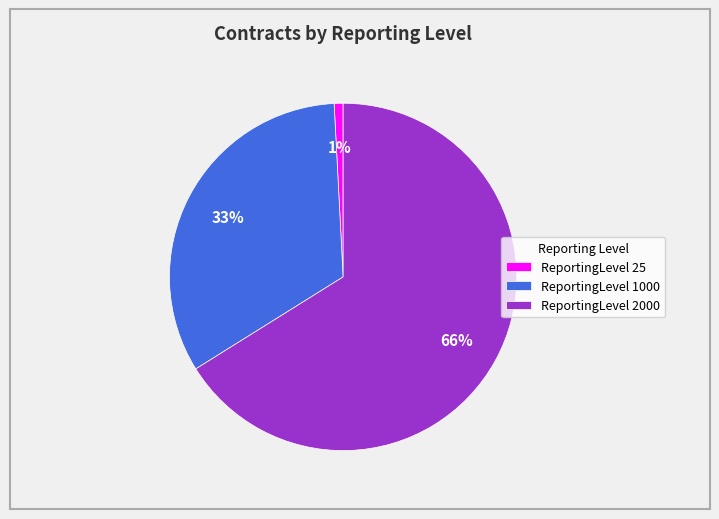

What is the largest slice in the pie chart?

ReportingLevel 2000